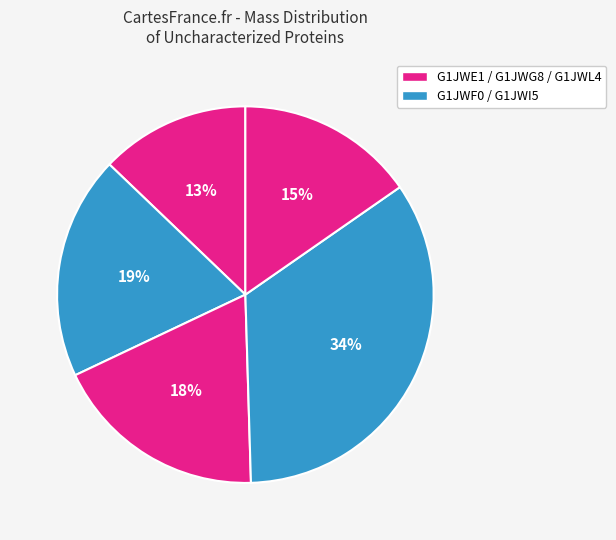

To the nearest percent, what is the difference between the largest and smallest slice percentages?

21%